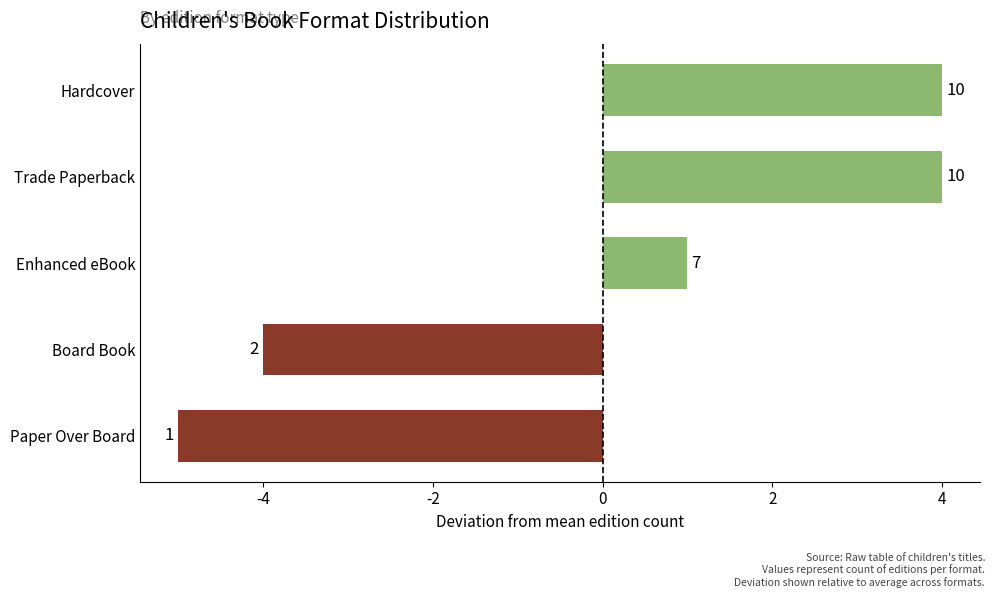

How many bars are there in total?

5